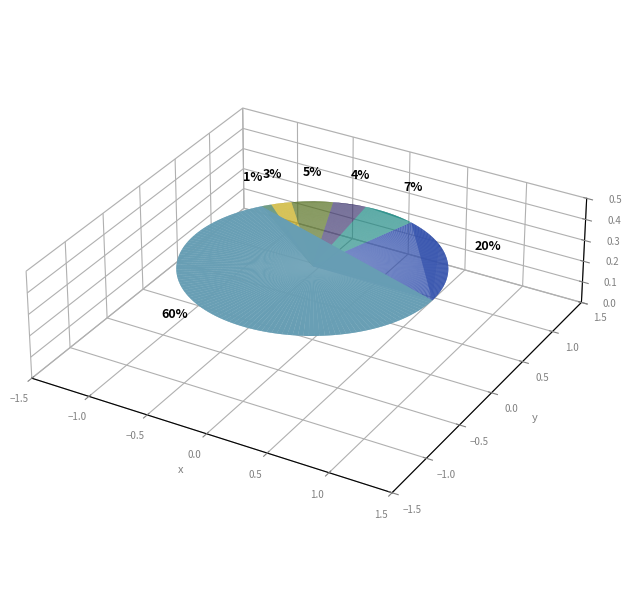

How many segments does this pie chart have?

7